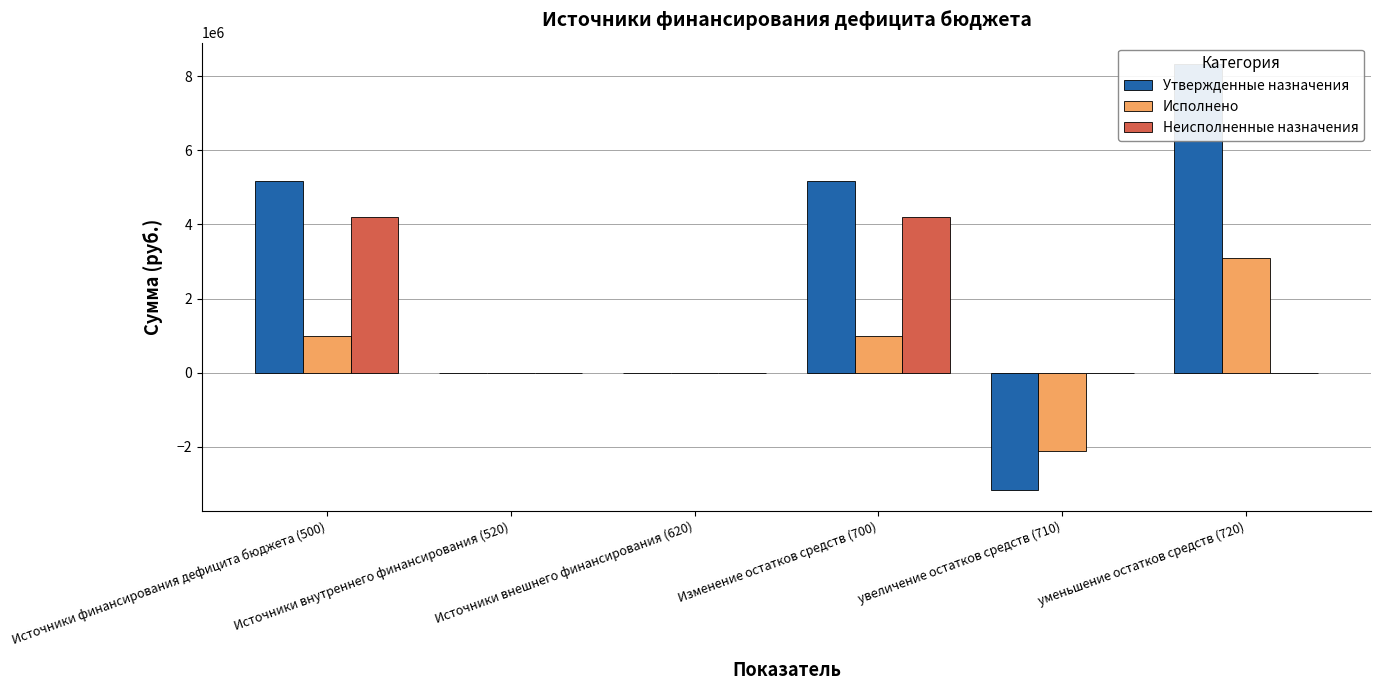

What position from the right is Источники внутреннего финансирования (520)?

5